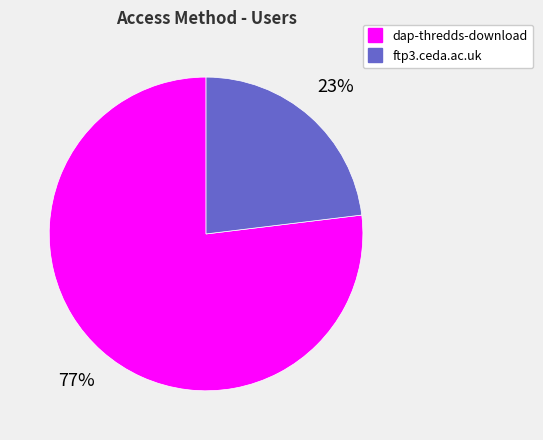

Which category has the smallest portion of the pie?

ftp3.ceda.ac.uk